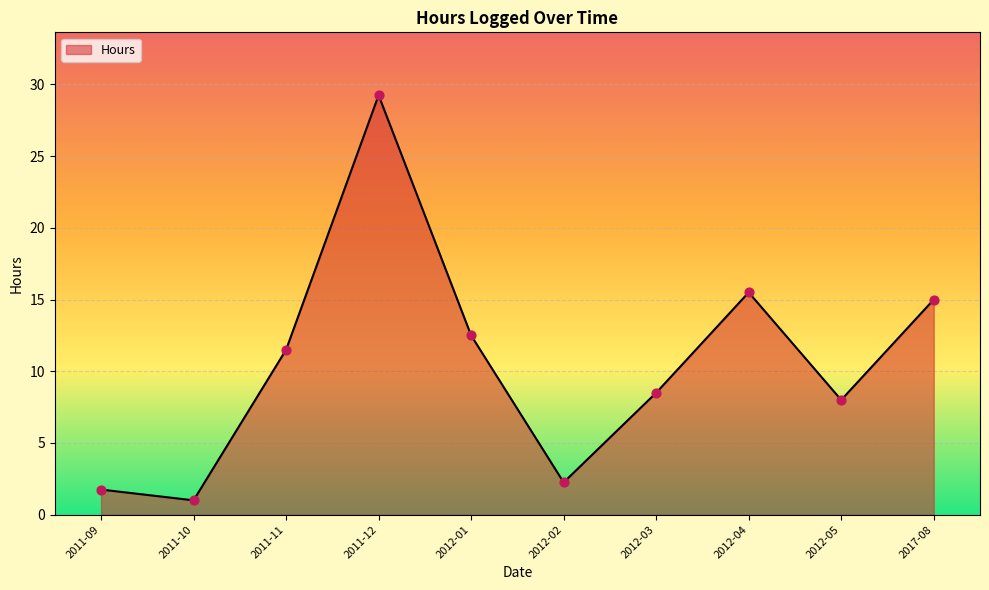

What is the change in value from 2012-04 to 2012-05?

-7.5